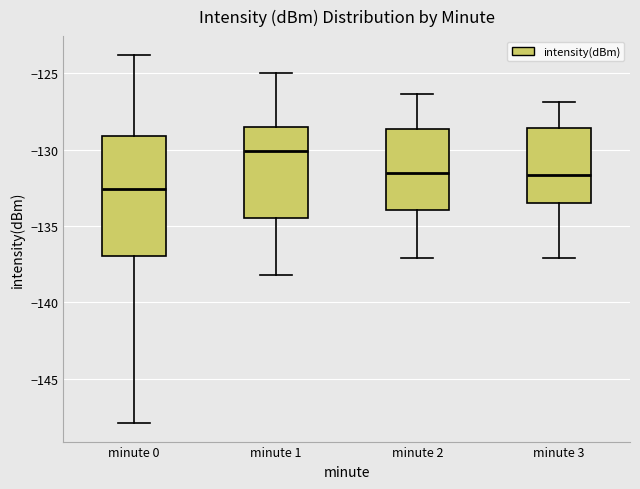

Which box is the tallest, from its lower edge to its upper edge?

minute 0